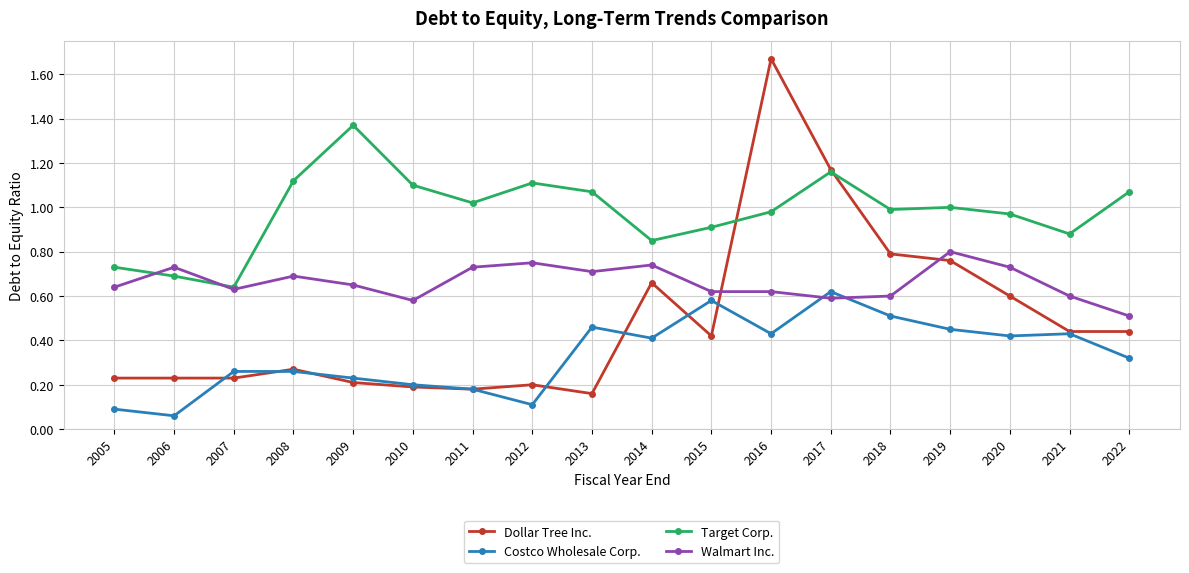

True or false: Dollar Tree Inc. and Target Corp. cross at least once.

True